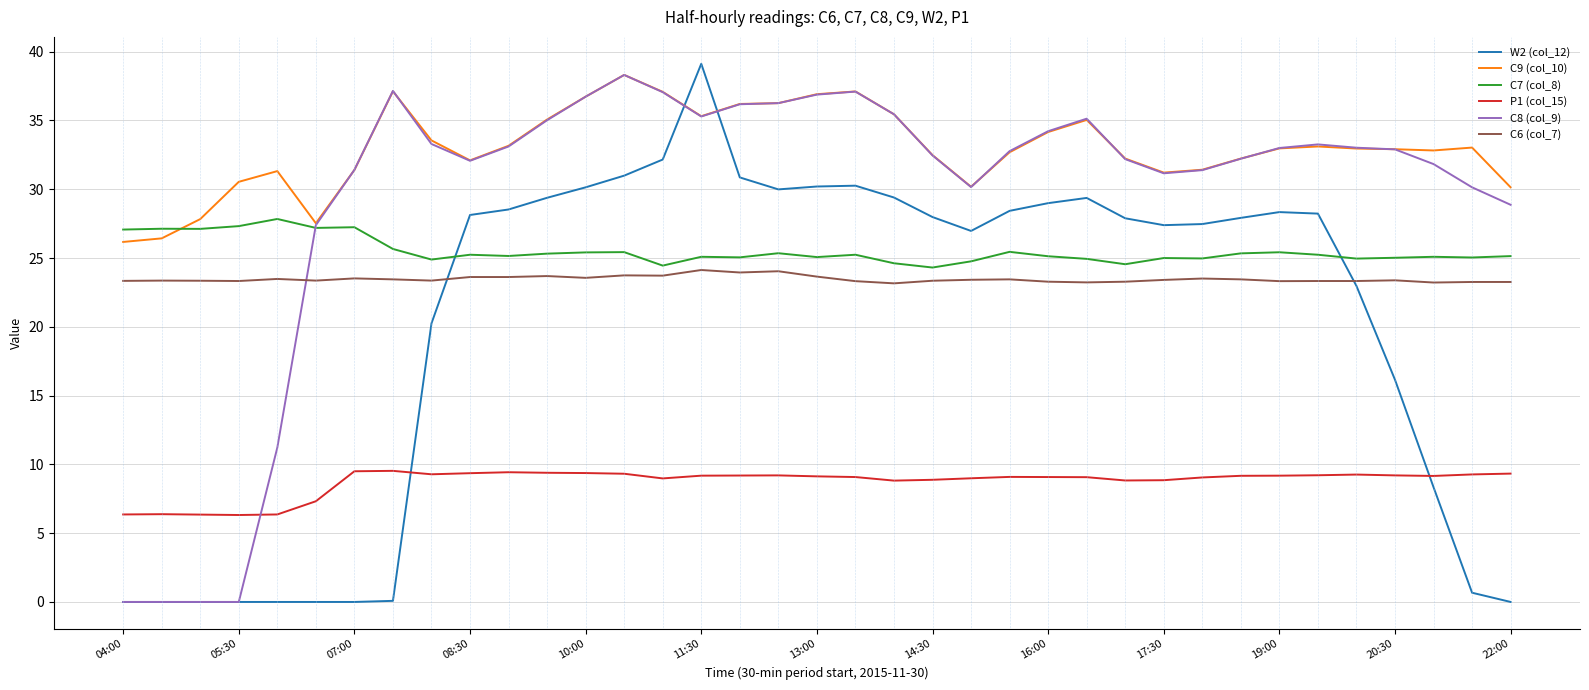

True or false: C8 (col_9) and C6 (col_7) cross at least once.

True